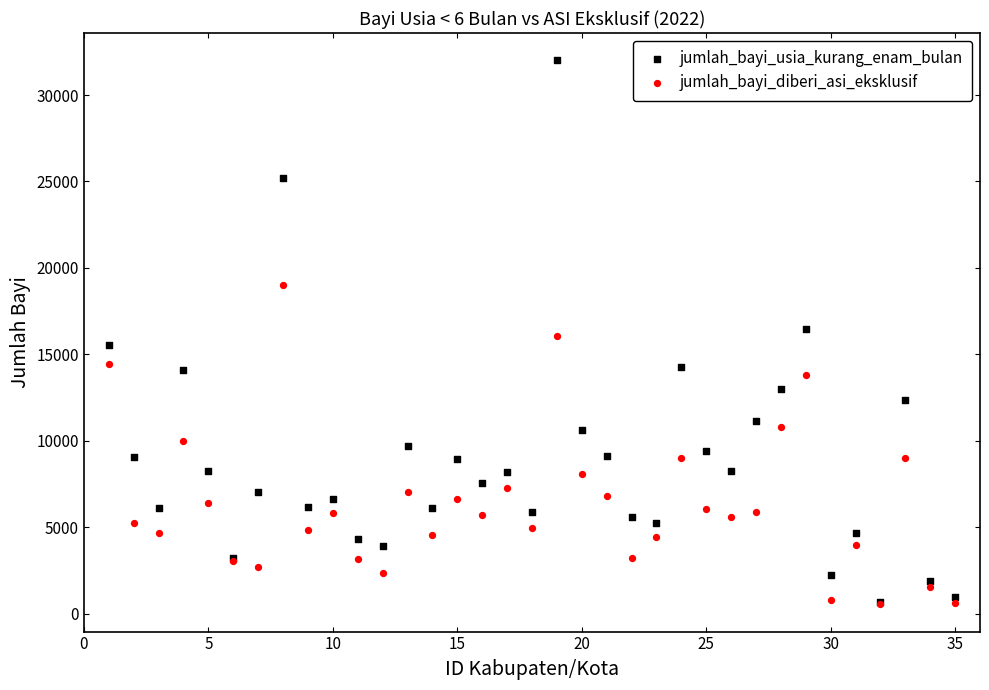

What are all the series names shown in the legend?

jumlah_bayi_usia_kurang_enam_bulan, jumlah_bayi_diberi_asi_eksklusif